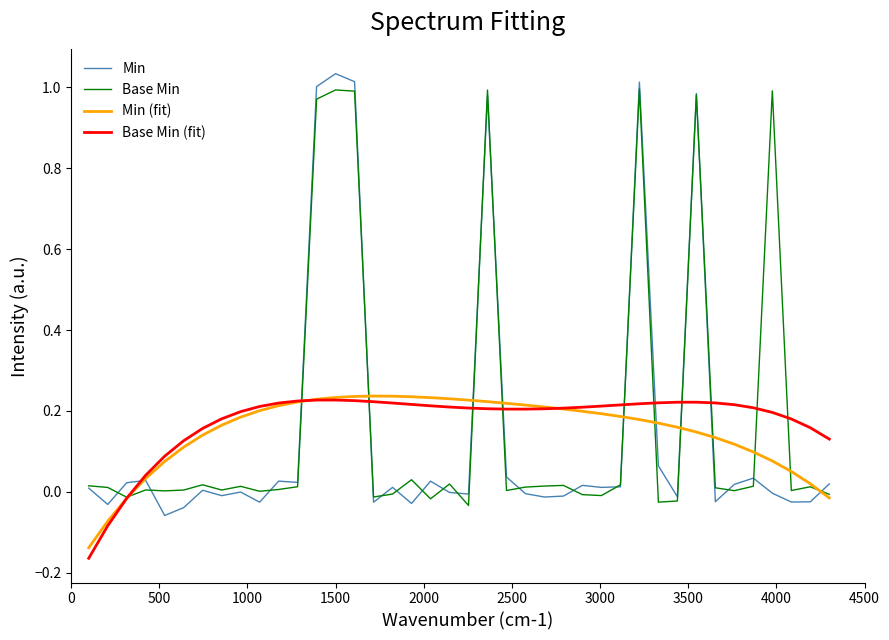

How many lines are shown in the chart?

4